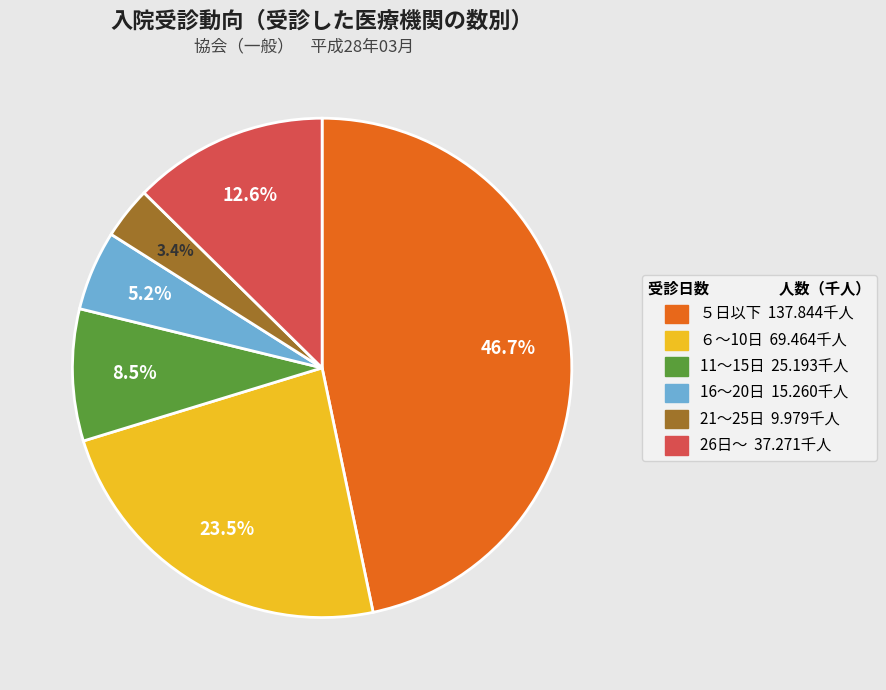

Between 21～25日 and 26日～, which is larger?

26日～